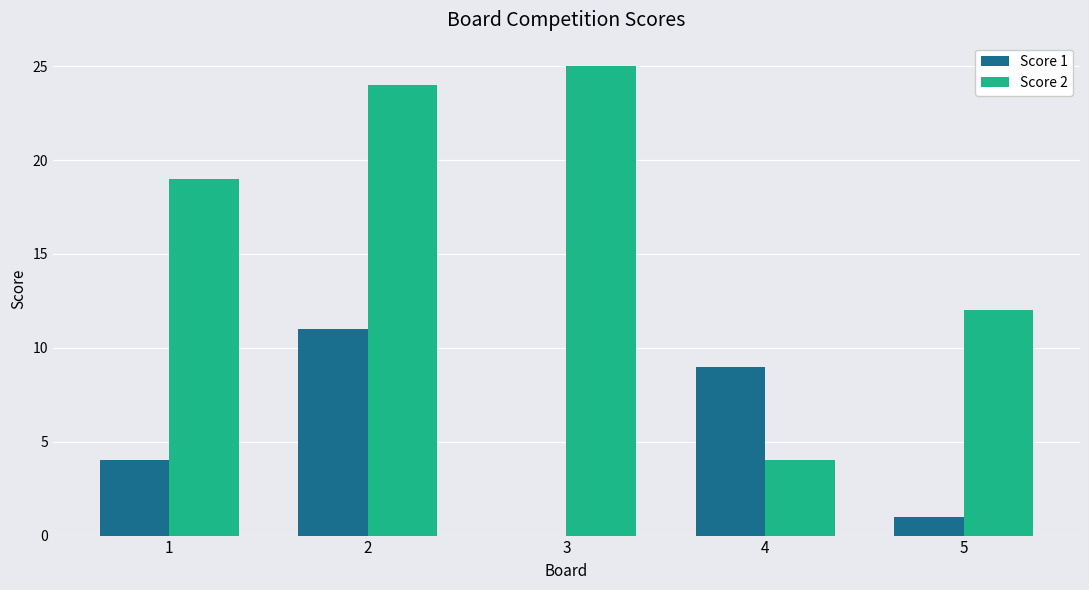

What is the total value across all series at 2?

35